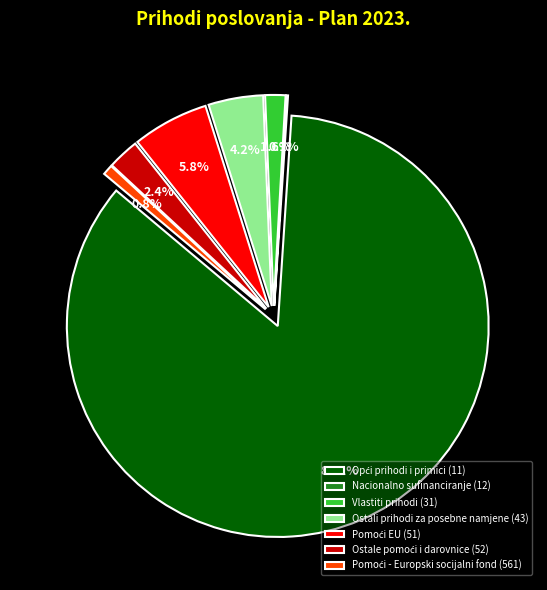

To the nearest percent, what percentage of the pie is Pomoći EU (51)?

6%